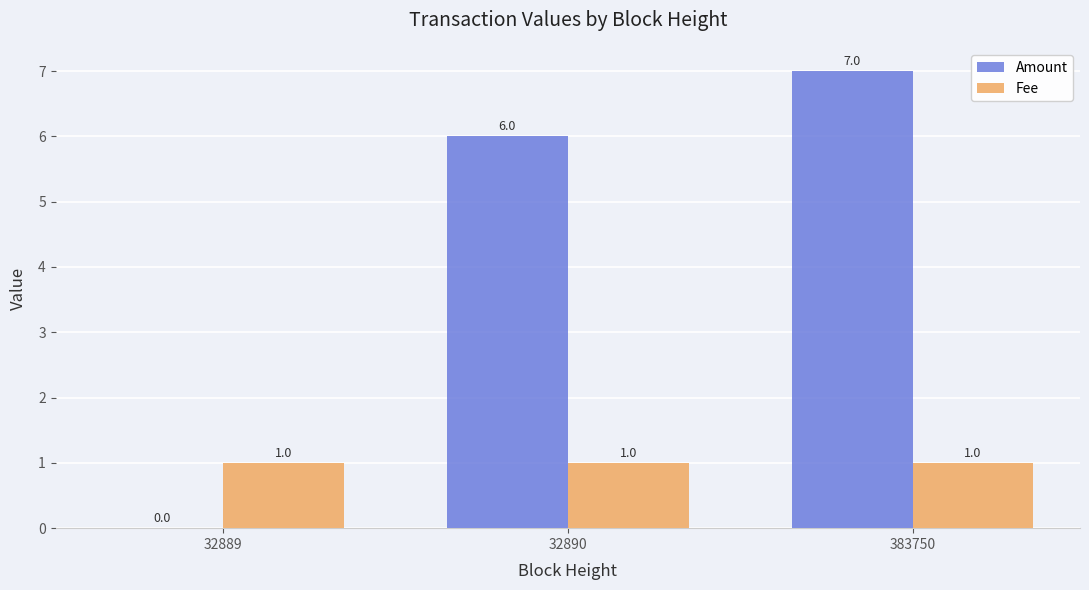

Reading right to left, transcribe all the data shown in this chart.

Amount: 383750=7	32890=6	32889=0
Fee: 383750=1	32890=1	32889=1